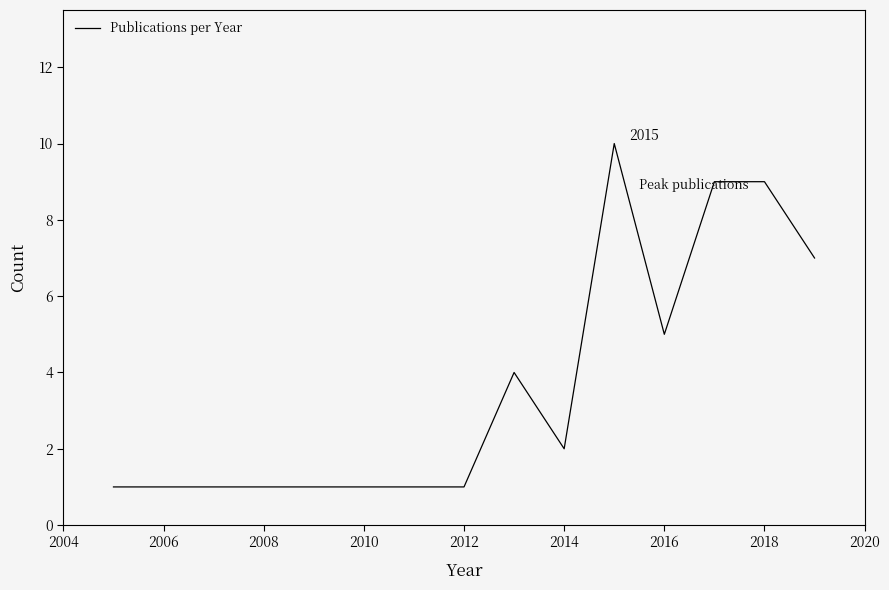

What is the maximum value shown in the chart?

10